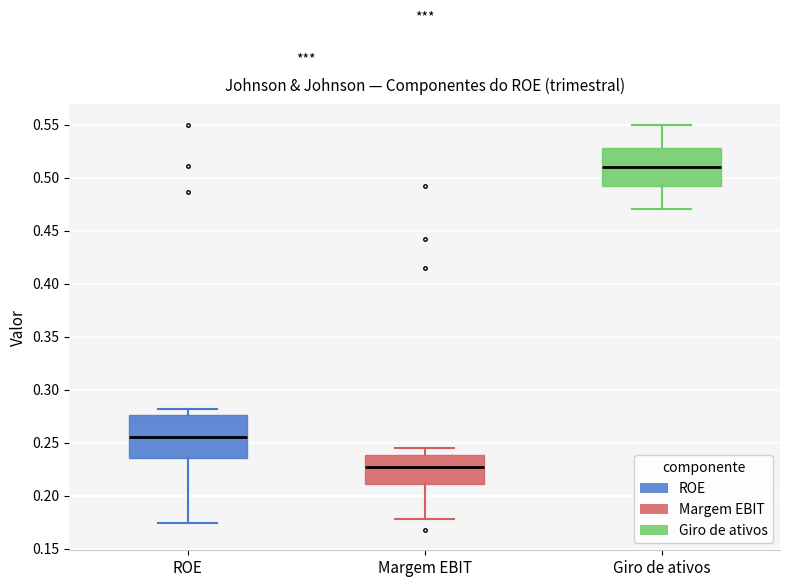

Which box's median line is the highest?

Giro de ativos